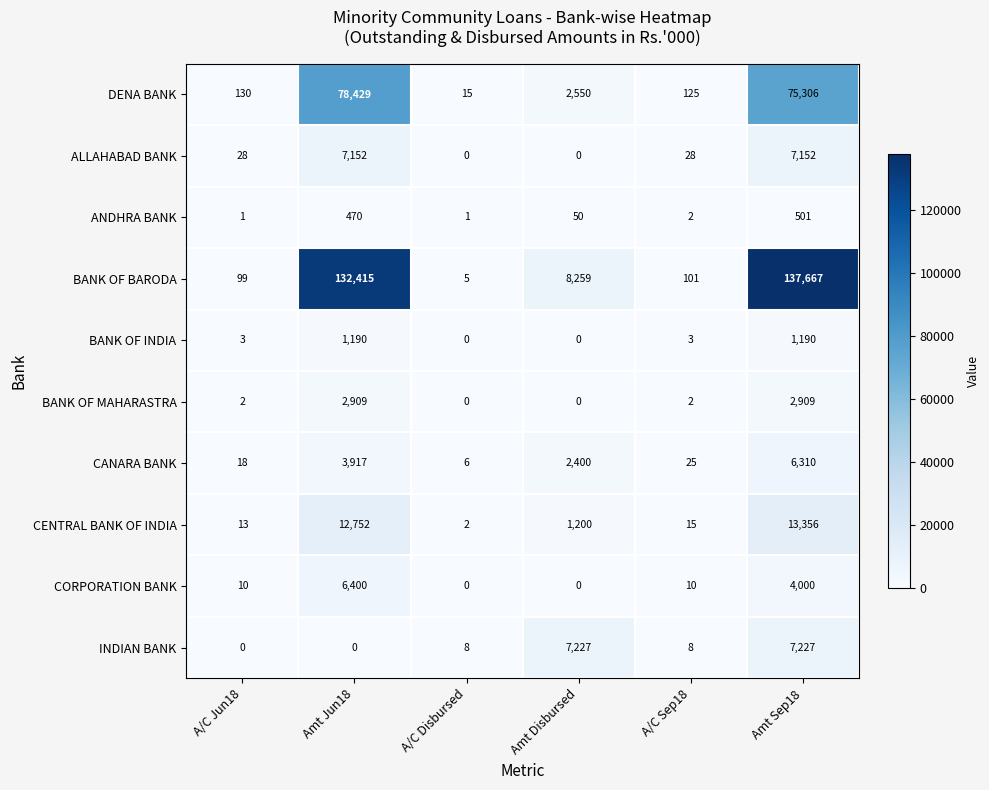

Where does the CANARA BANK series first go above 2400?

Amt Jun18